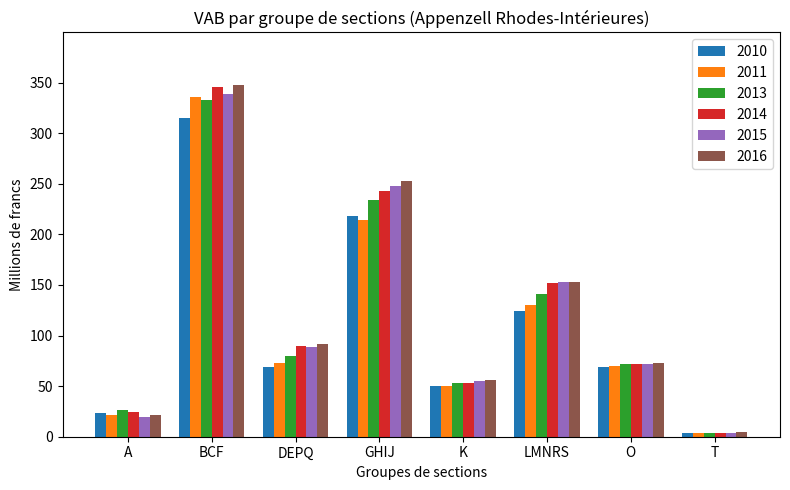

What is the sum of all 2015 values?

979.2